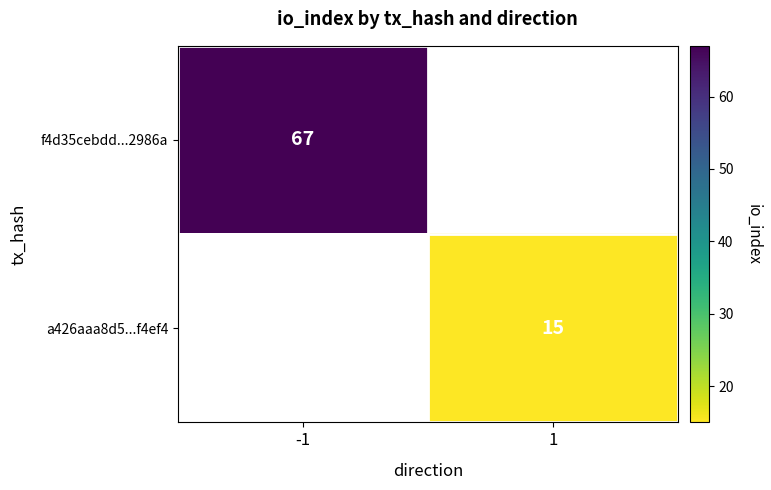

Is it true that a426aaa8d5...f4ef4 equals 5.3 at 1?

False